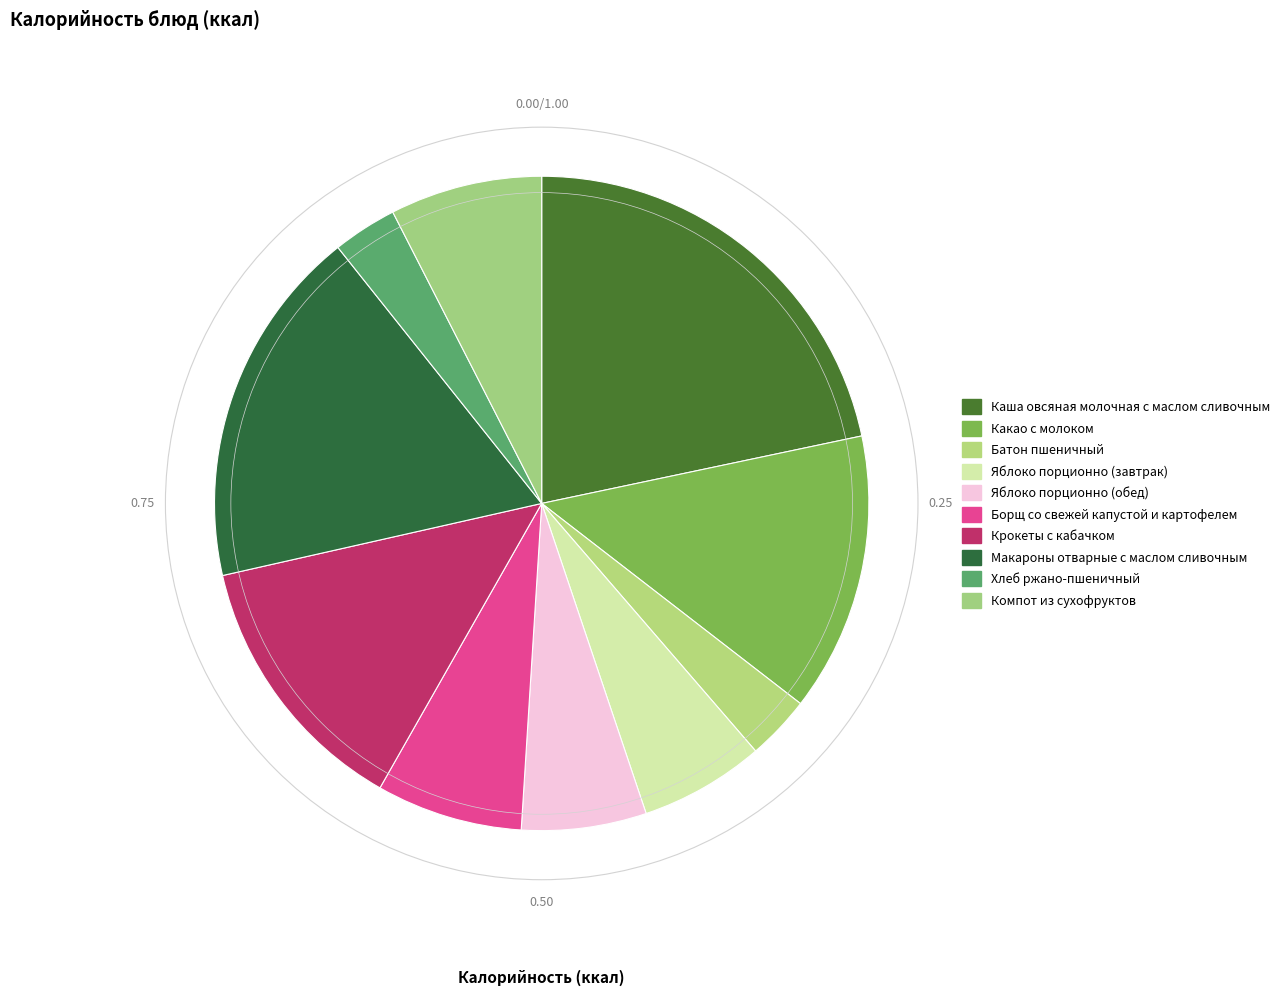

Does Батон пшеничный represent more than half of the total?

No